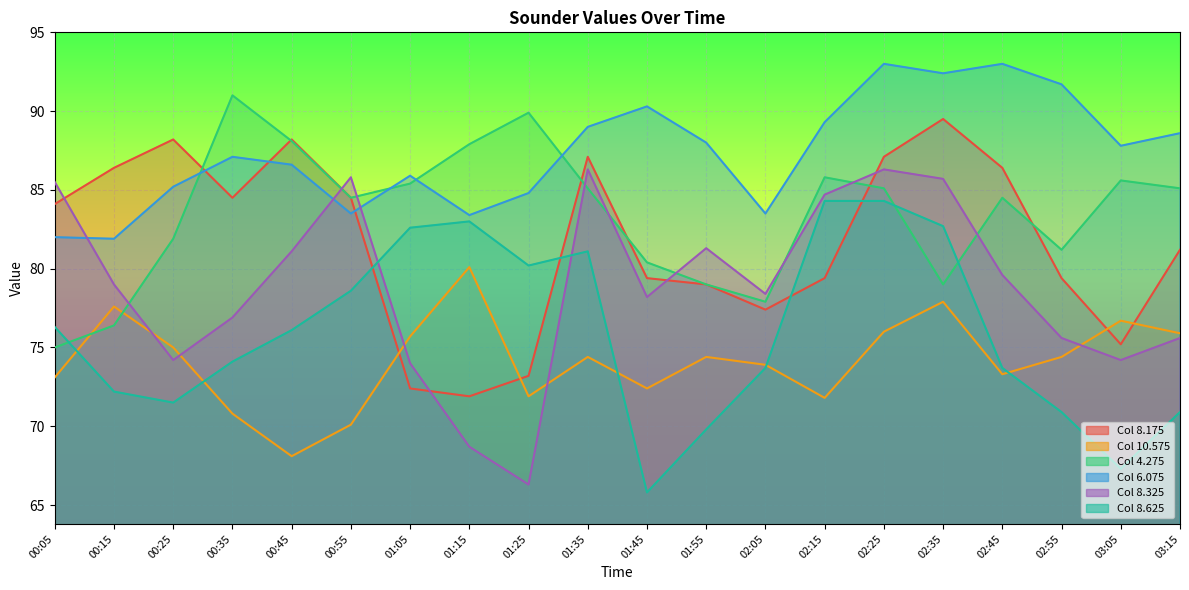

Between 00:35 and 01:05, which series saw the biggest shift?

8.175